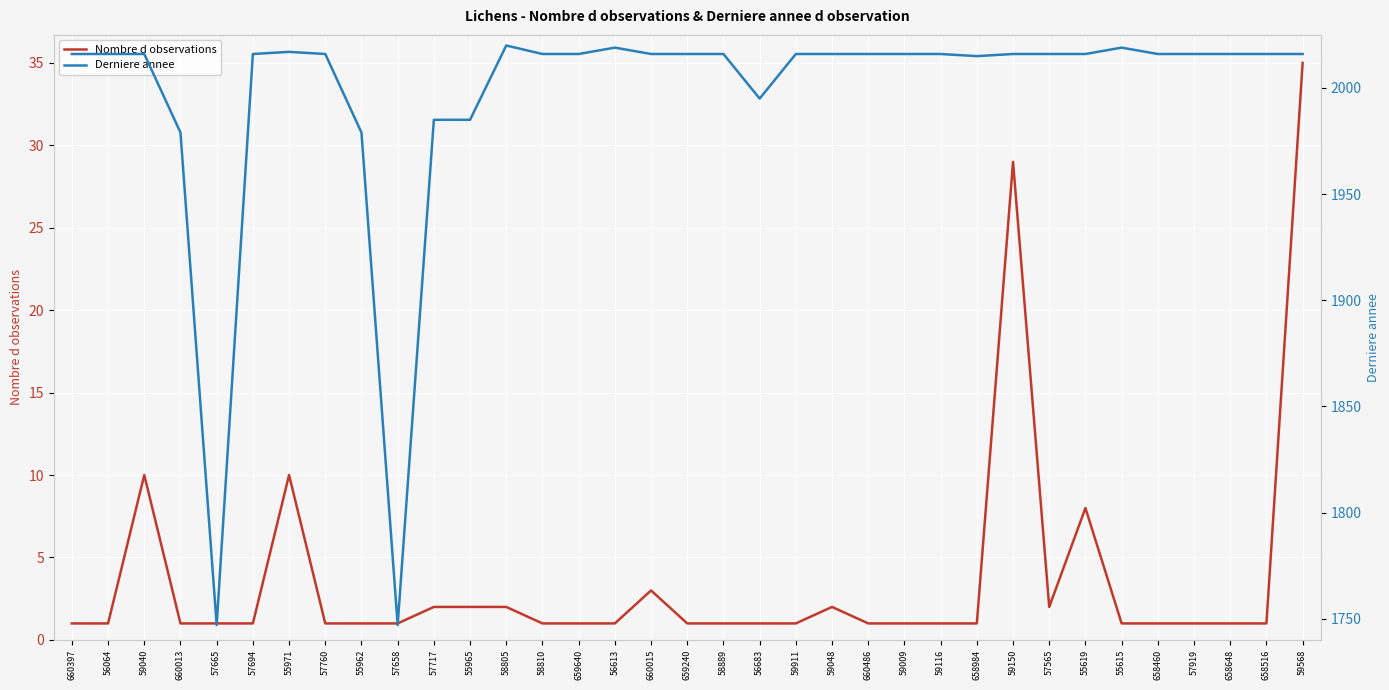

At which category does Derniere annee reach its first local valley?

57665